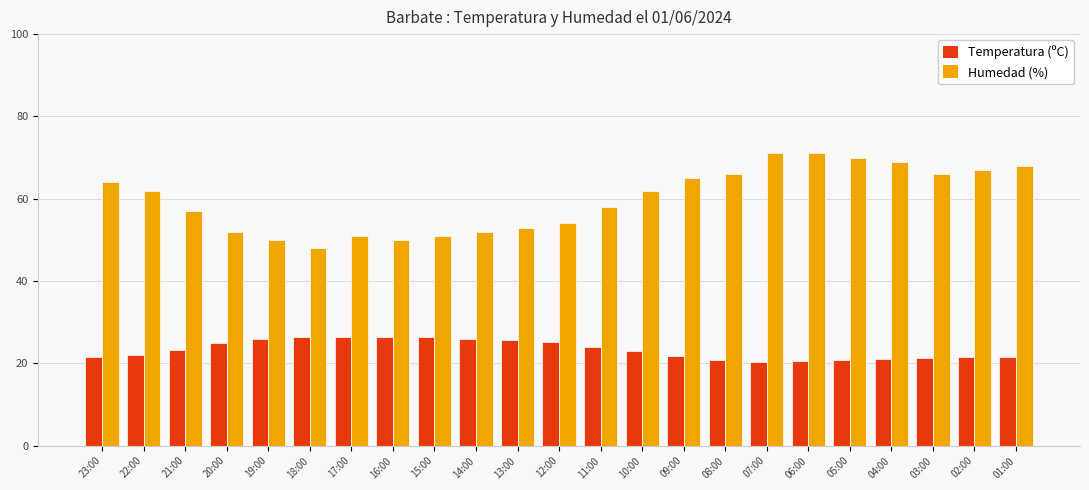

Which series has the largest range (max minus min)?

Humedad (%)